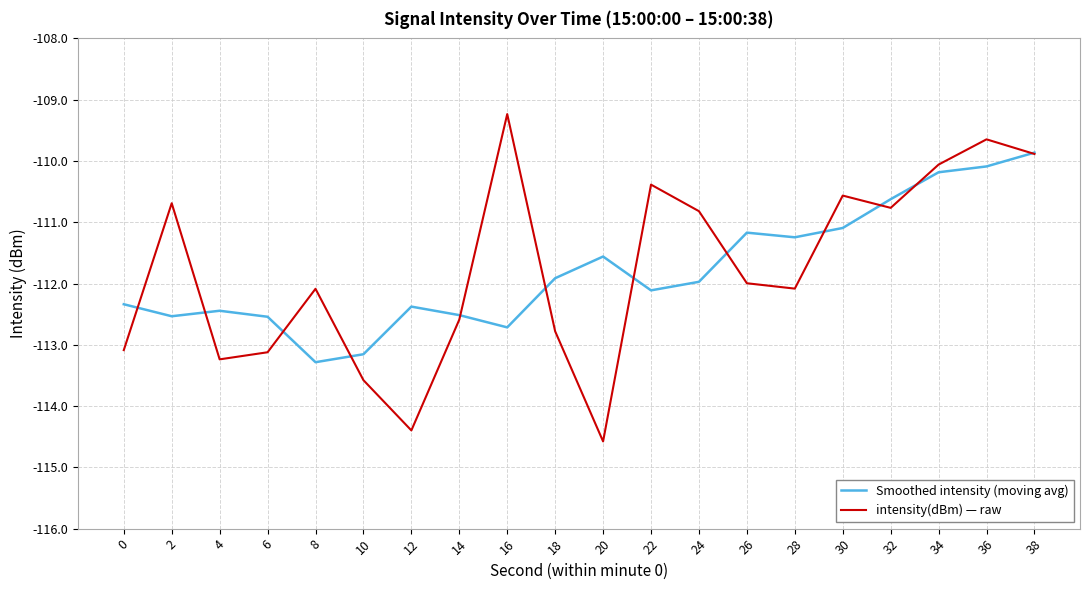

What are all the series names shown in the legend?

Smoothed intensity (moving avg), intensity(dBm) — raw